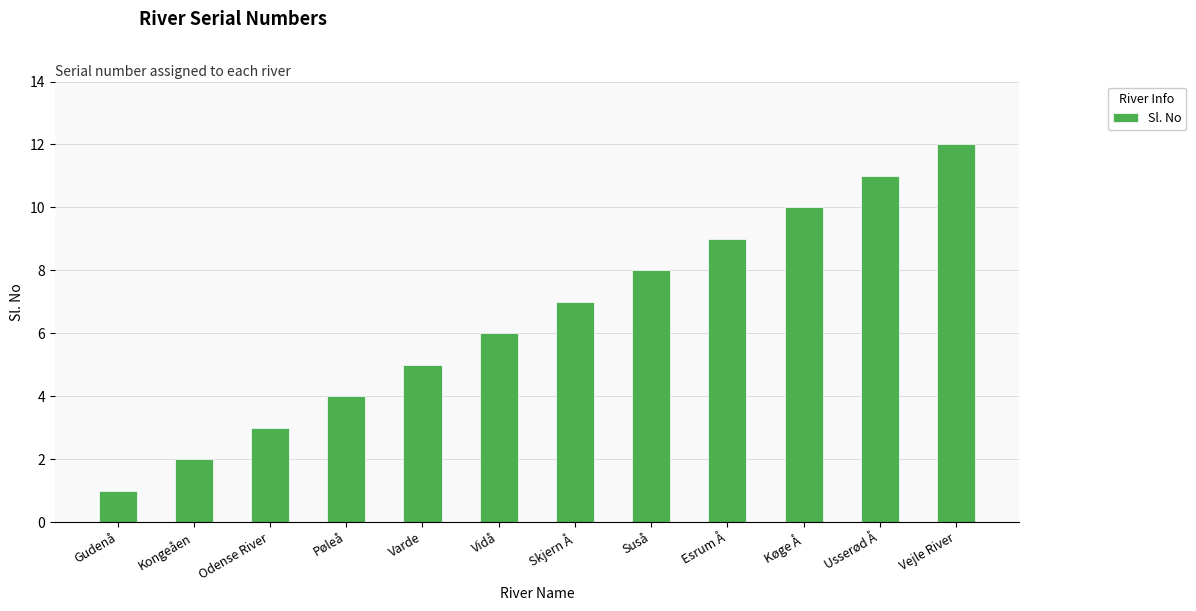

The value at Varde is 3. True or false?

False